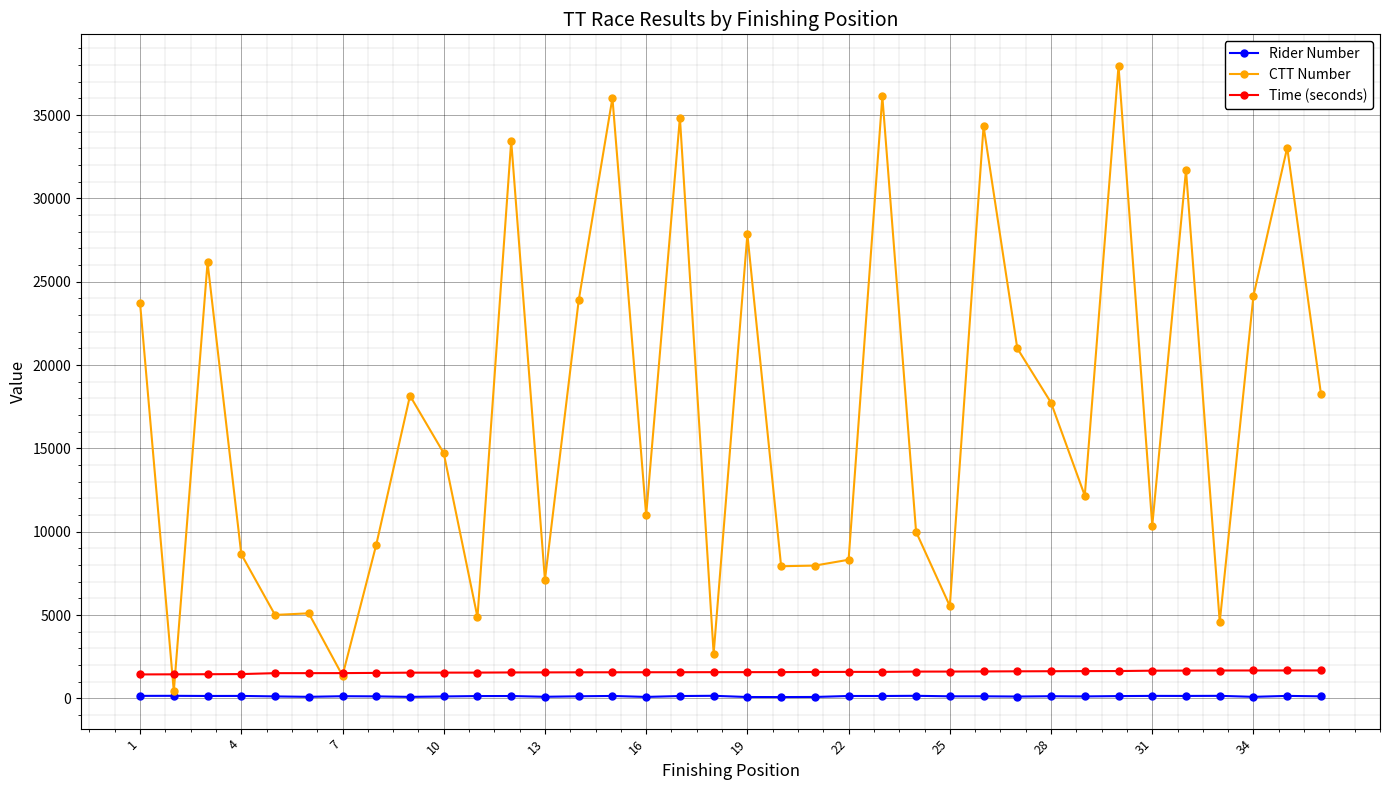

Does the chart have visible grid lines?

Yes